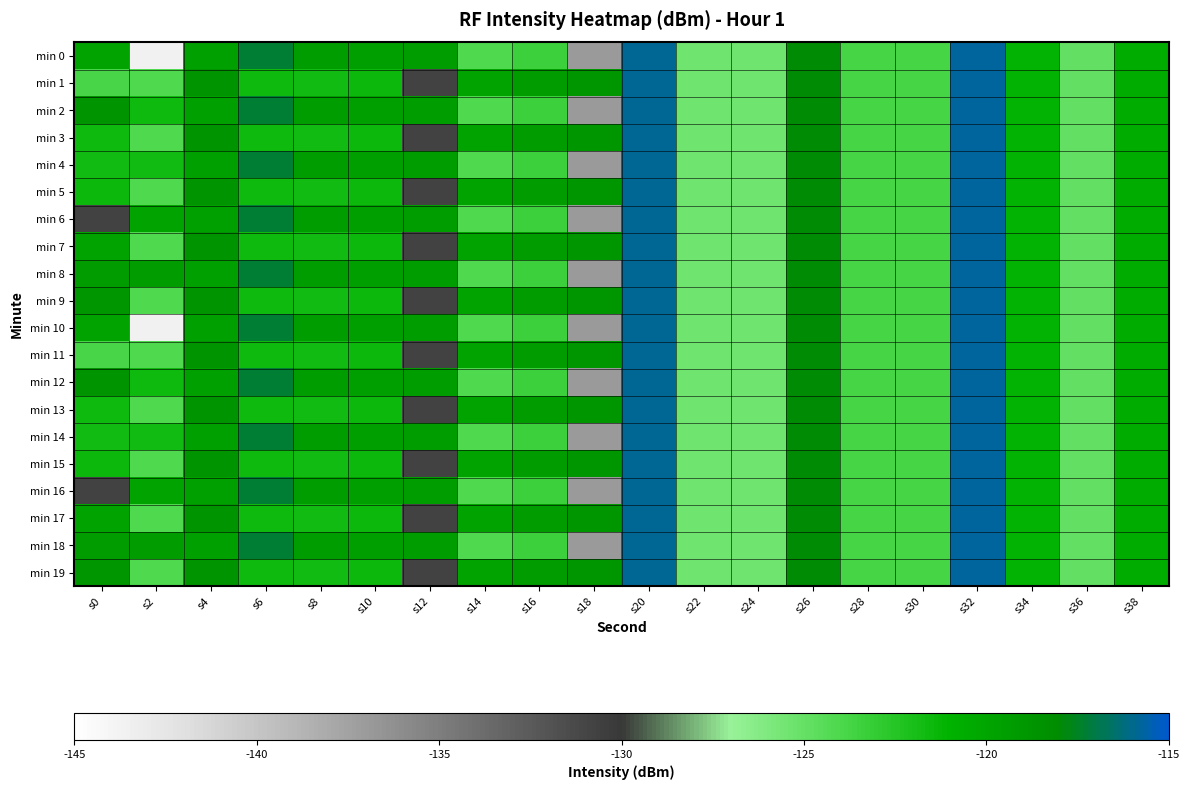

List the series in order of their peak value, lowest first.

min 0, min 1, min 2, min 3, min 4, min 5, min 6, min 7, min 8, min 9, min 10, min 11, min 12, min 13, min 14, min 15, min 16, min 17, min 18, min 19